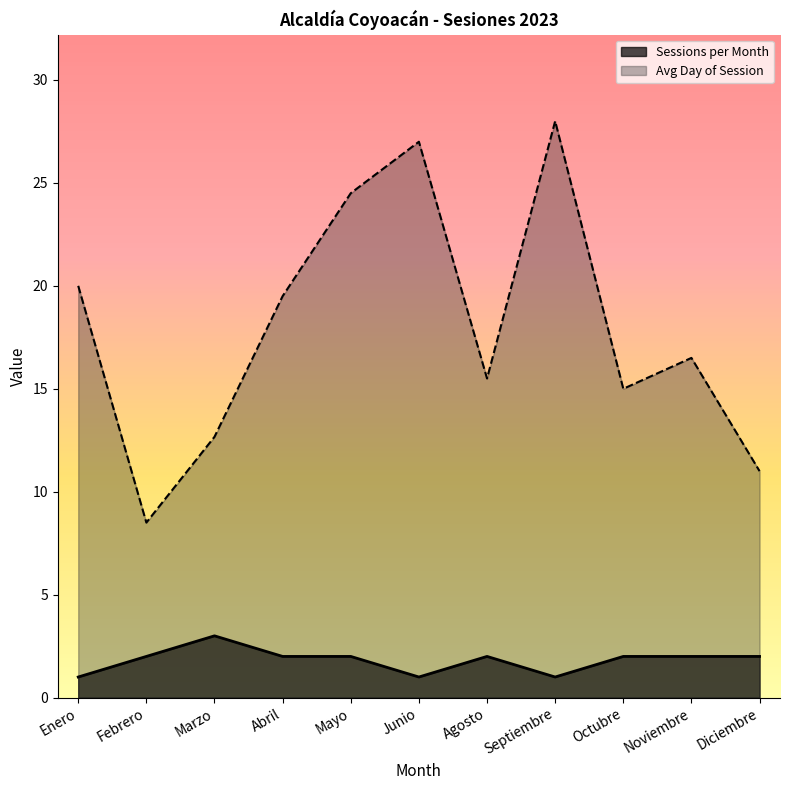

What are all the series names shown in the legend?

Sessions per Month, Avg Day of Session